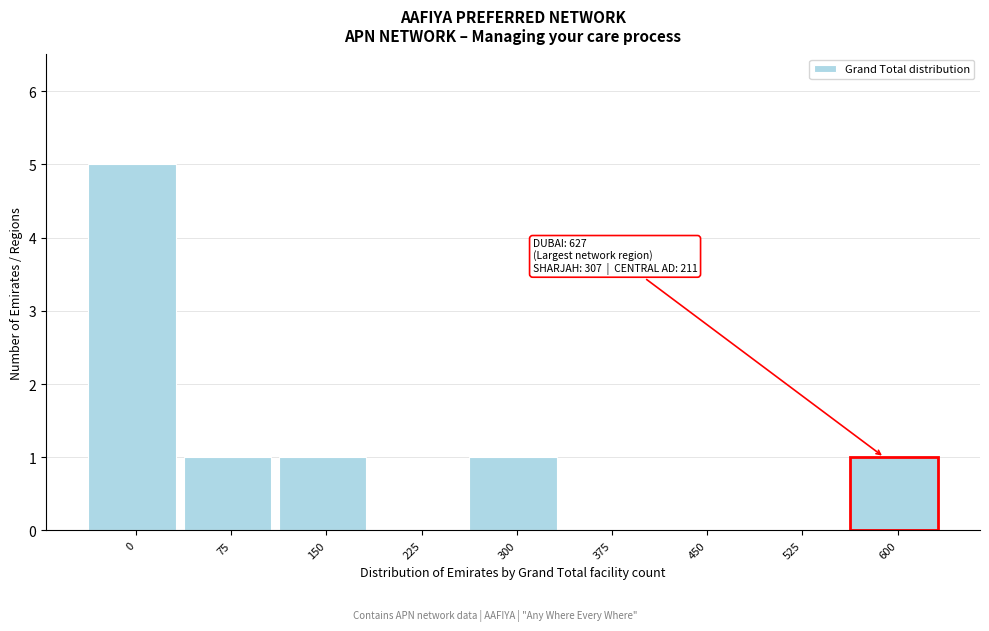

Reading left to right, transcribe all the data shown in this chart.

0=5	75=1	150=1	225=0	300=1	375=0	450=0	525=0	600=1